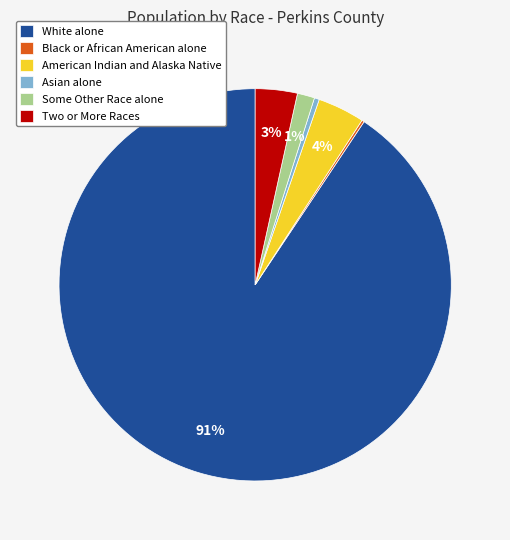

Is it true that White alone is 99% of the pie?

False